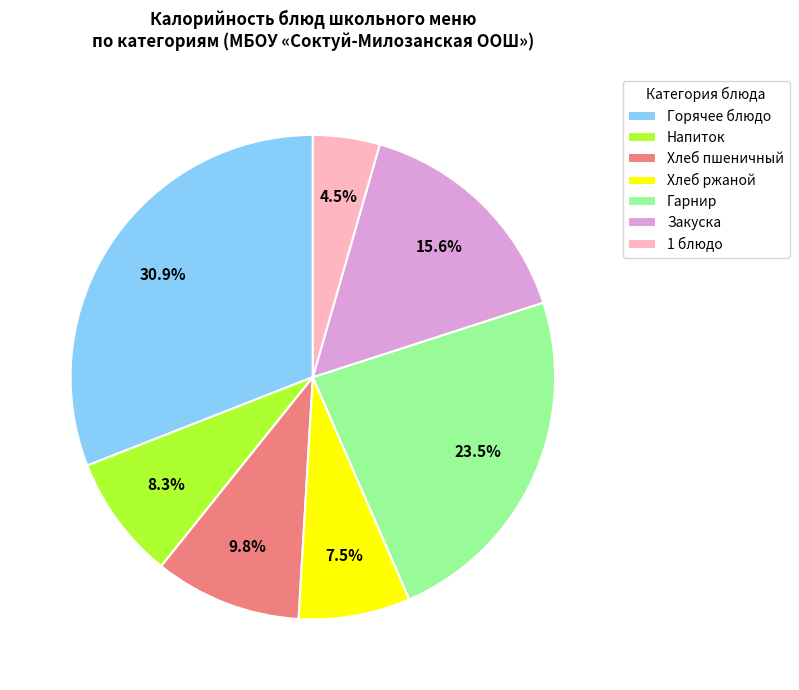

Is there any slice that represents more than half of the pie?

No